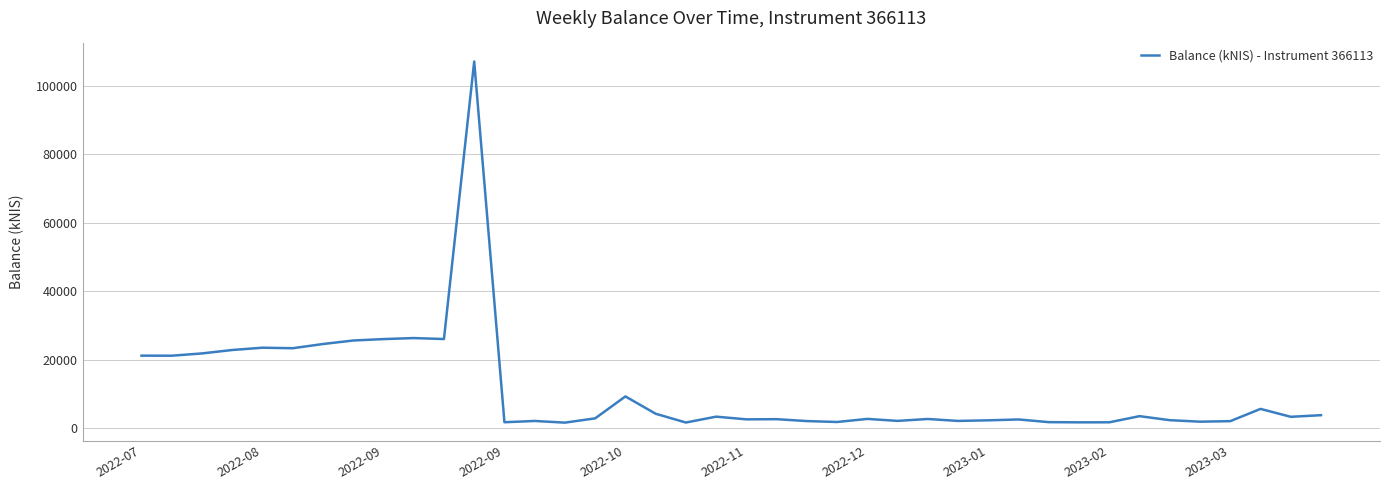

What is the minimum value shown in the chart?

1613.2